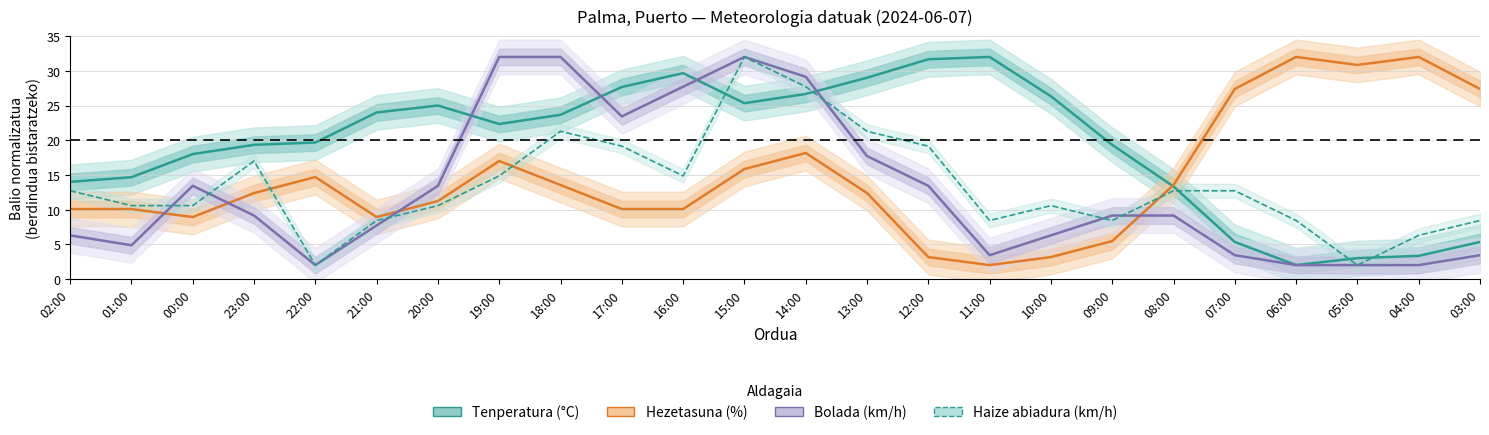

Where do Hezetasuna (%) and Bolada (km/h) first cross each other?

01:00 and 00:00